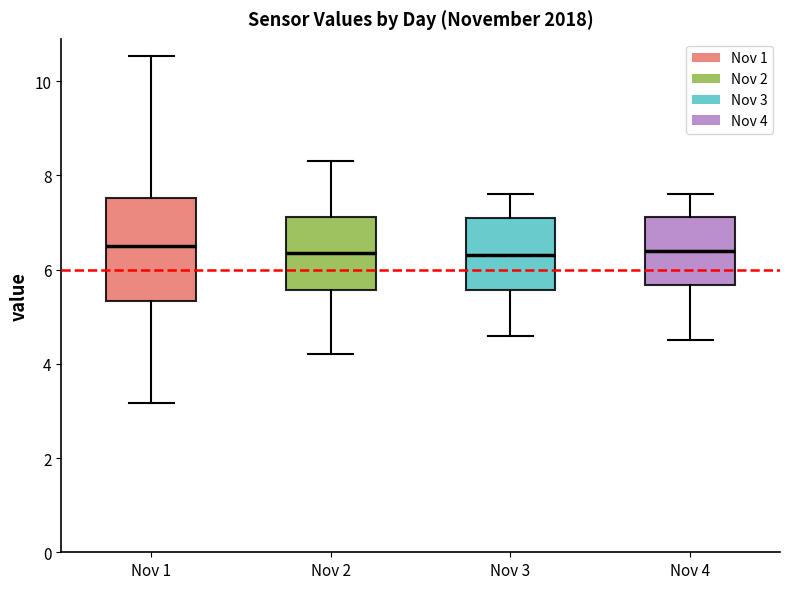

Reading left to right, read every box against the y-axis: the position of its median line, the range the box covers, and the ends of its whiskers. The values are not printed on the chart, so give them approximately, as read against the axis.

Nov 1: median 6.6, box 5.4 to 7.6, whiskers 3.2 to 10.6
Nov 2: median 6.4, box 5.6 to 7.2, whiskers 4.2 to 8.4
Nov 3: median 6.4, box 5.6 to 7.2, whiskers 4.6 to 7.6
Nov 4: median 6.4, box 5.6 to 7.2, whiskers 4.6 to 7.6